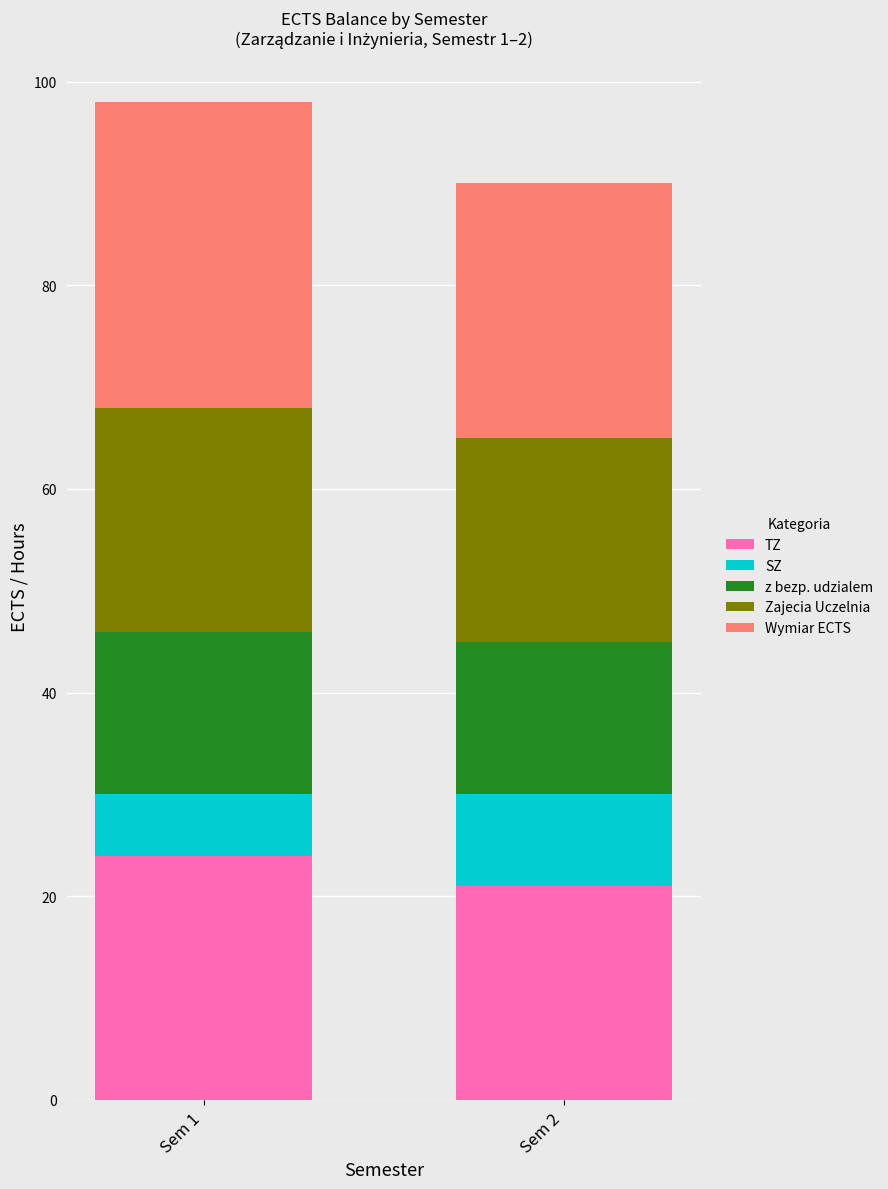

Which category has the highest value in the TZ series?

Sem 1